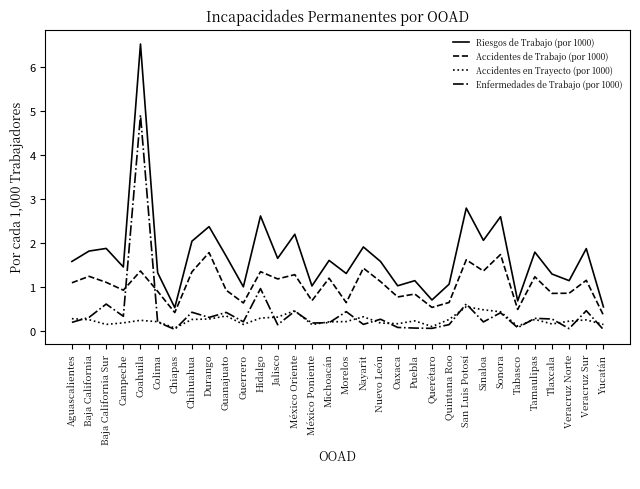

What are all the series names shown in the legend?

Riesgos de Trabajo (por 1000), Accidentes de Trabajo (por 1000), Accidentes en Trayecto (por 1000), Enfermedades de Trabajo (por 1000)